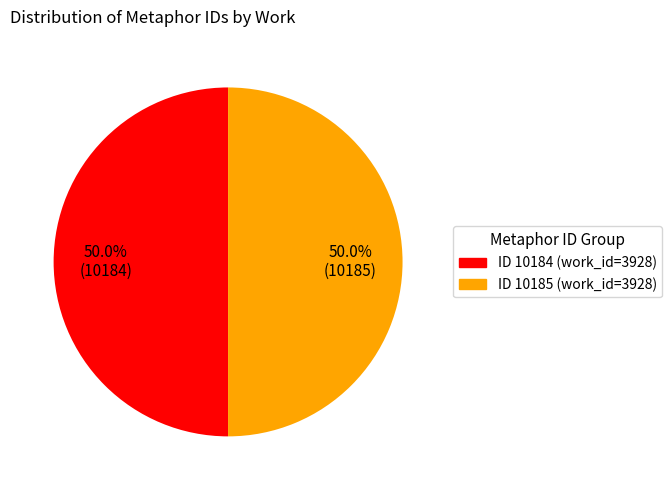

Which slice is the largest?

10185